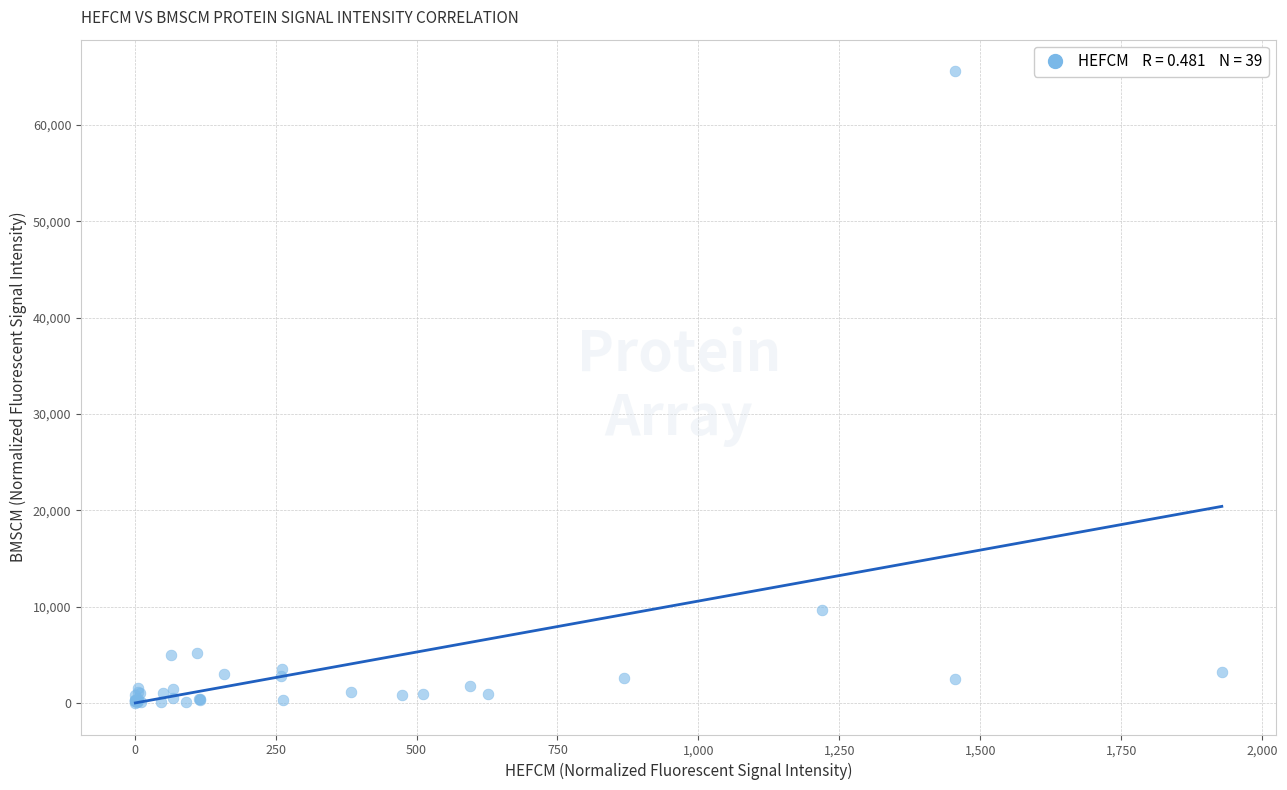

What Y value in the scatter plot is closest to 32796?

9623.9